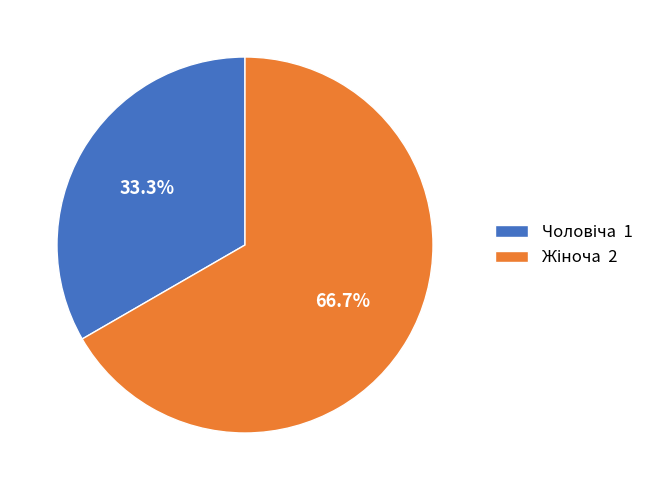

Is there a majority slice in this chart?

Yes